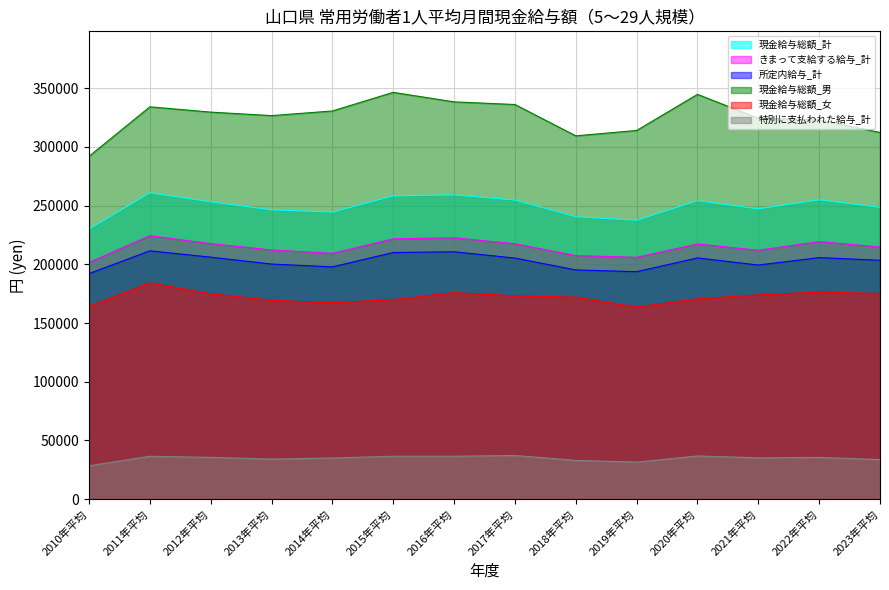

At which category is the sum across all series the highest?

2011年平均